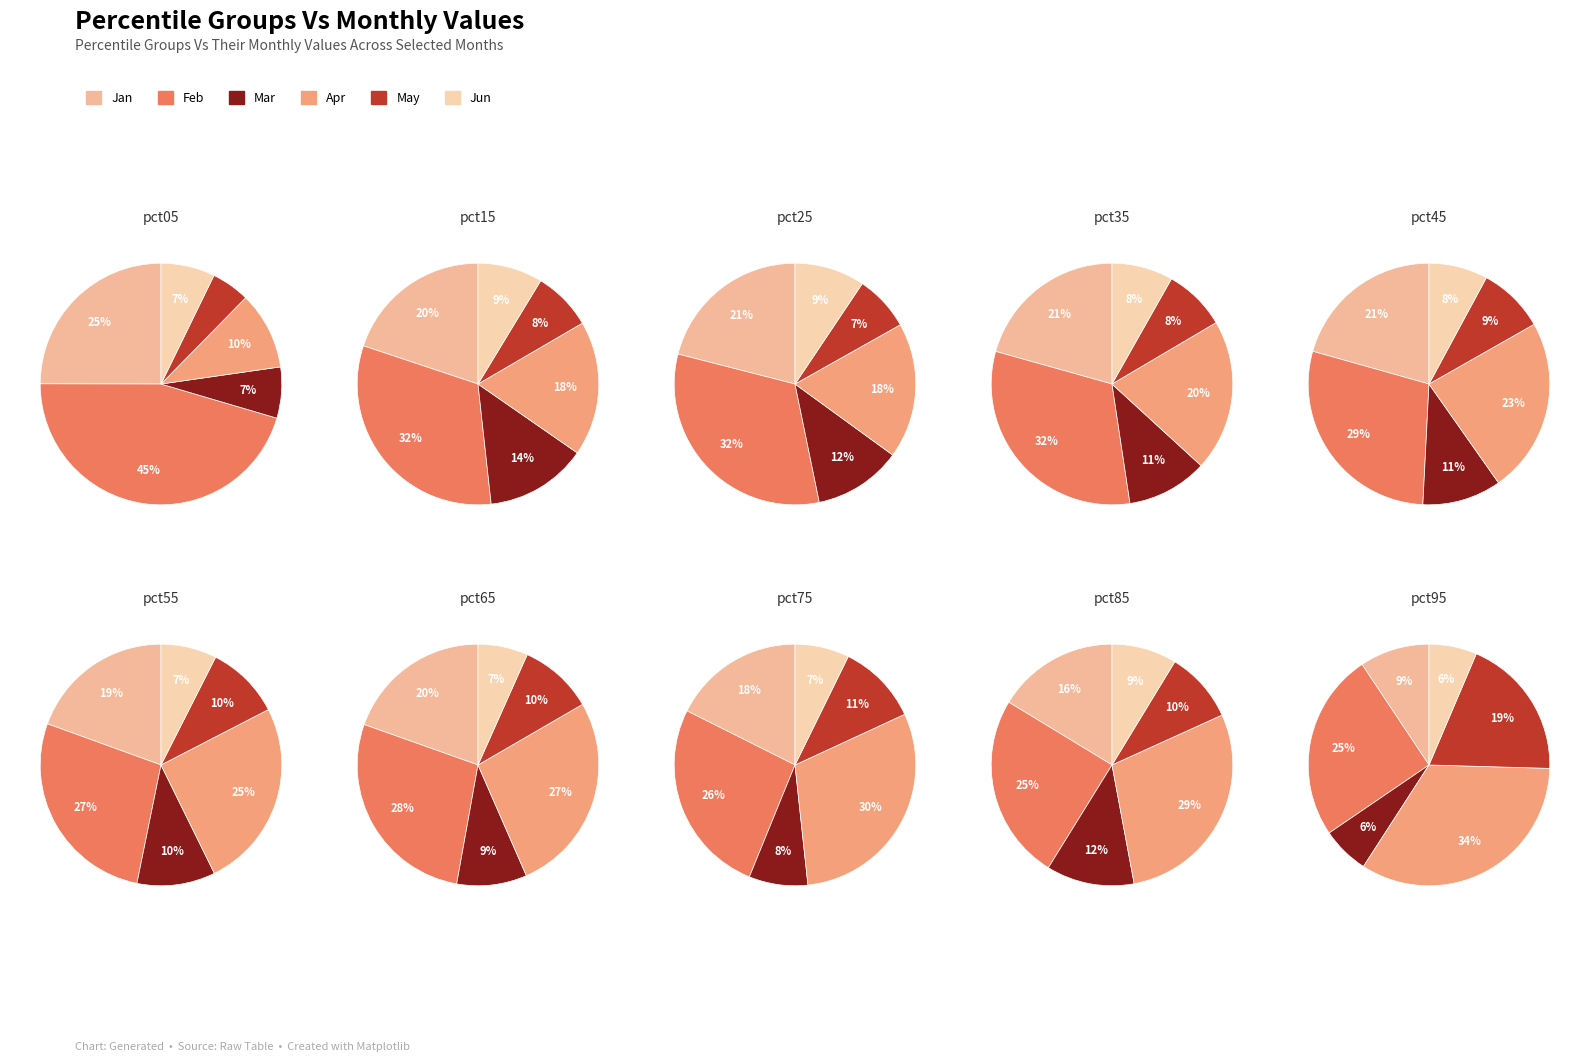

Is there a majority slice in this chart?

No